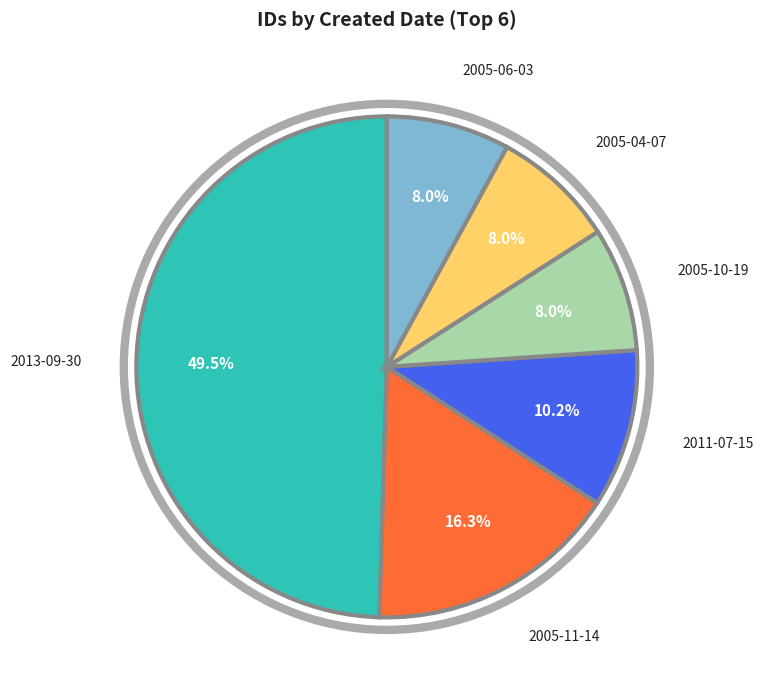

How many segments does this pie chart have?

6